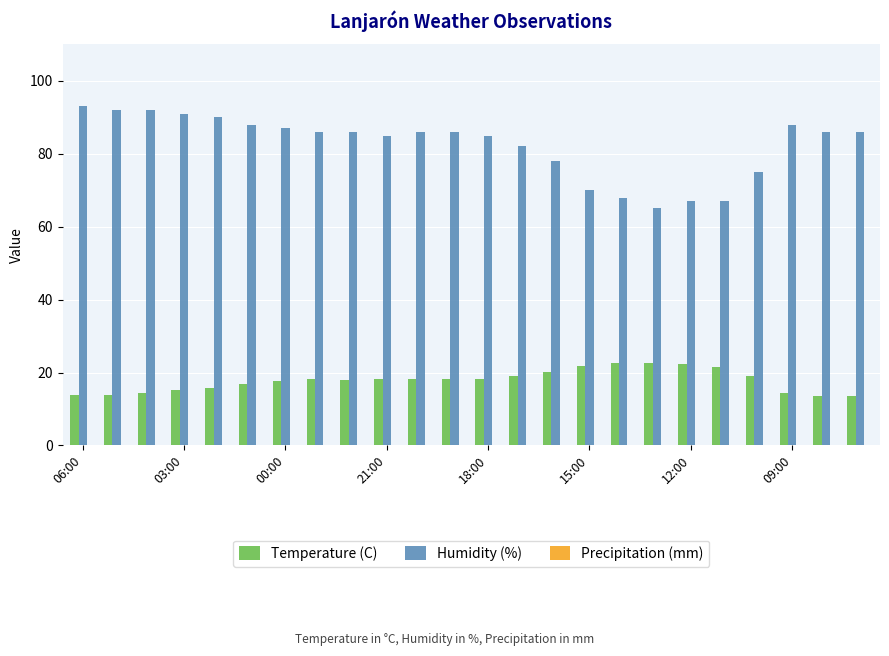

At how many categories does at least one series exceed 60?

24